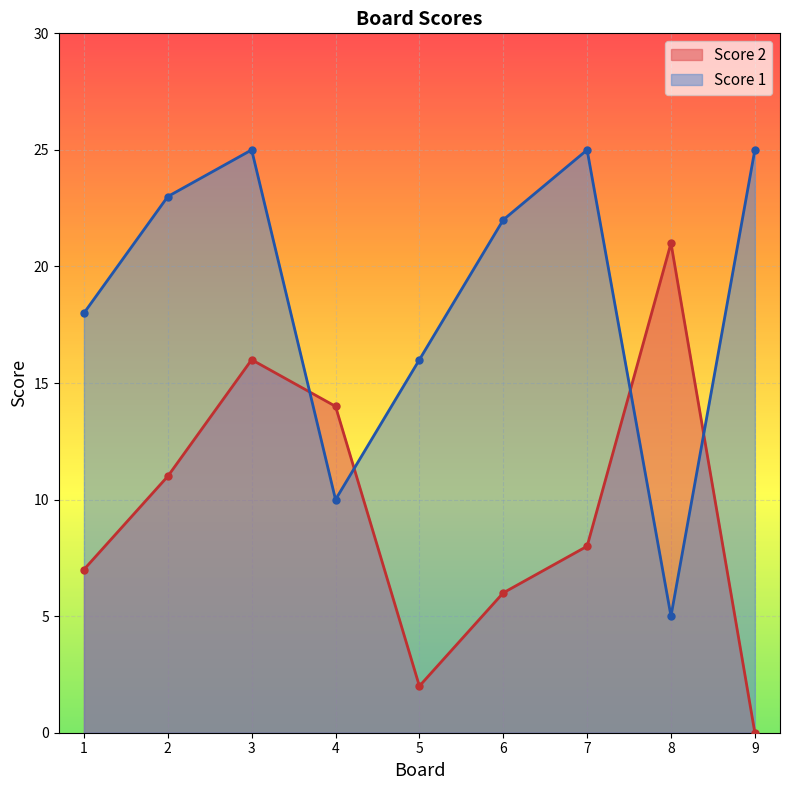

What value does the Score 2 series have at 1, to the nearest 5?

5